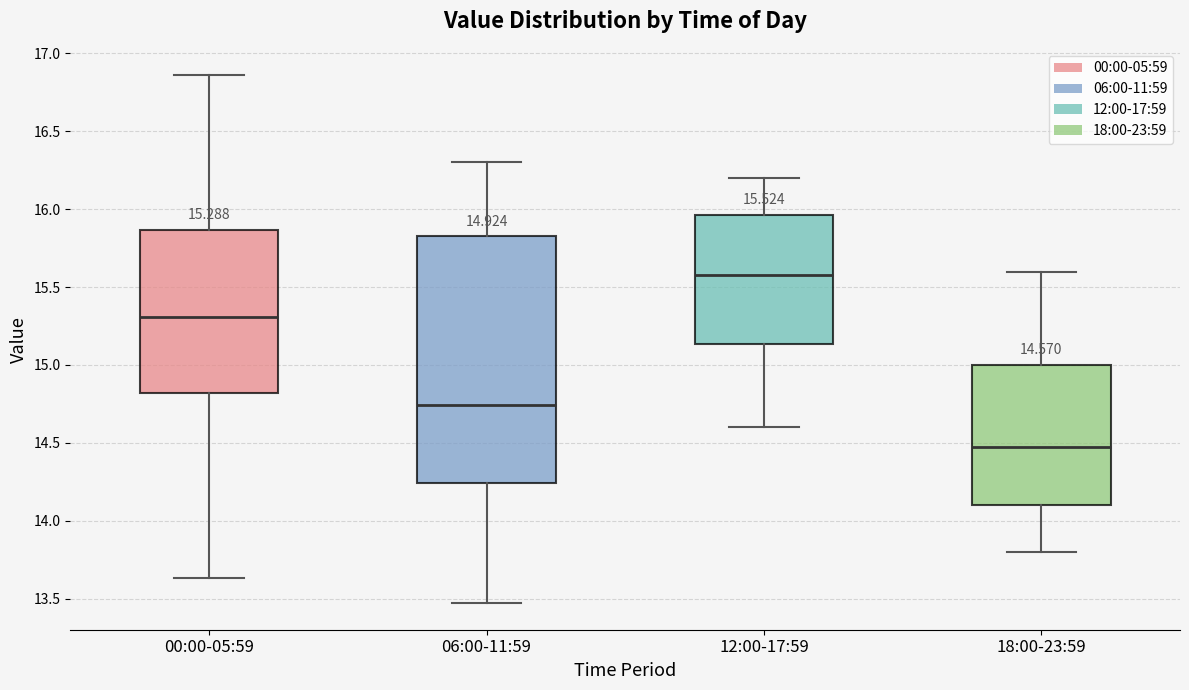

Which box's median line is the lowest?

18:00-23:59